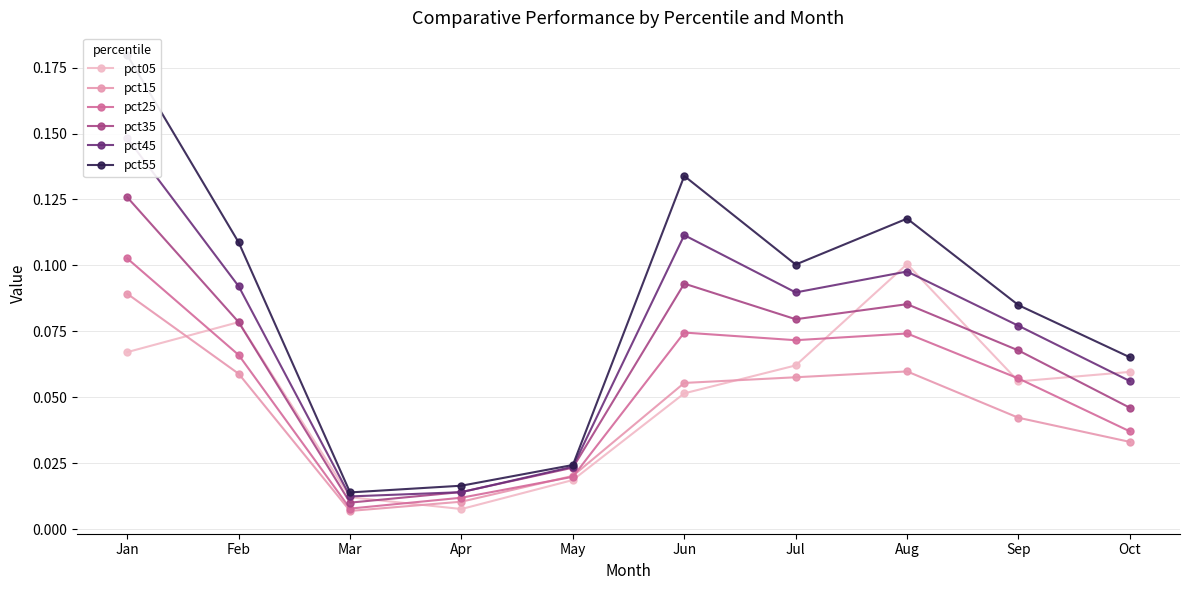

What is the value of the pct45 point at the 2nd from the left?

0.1